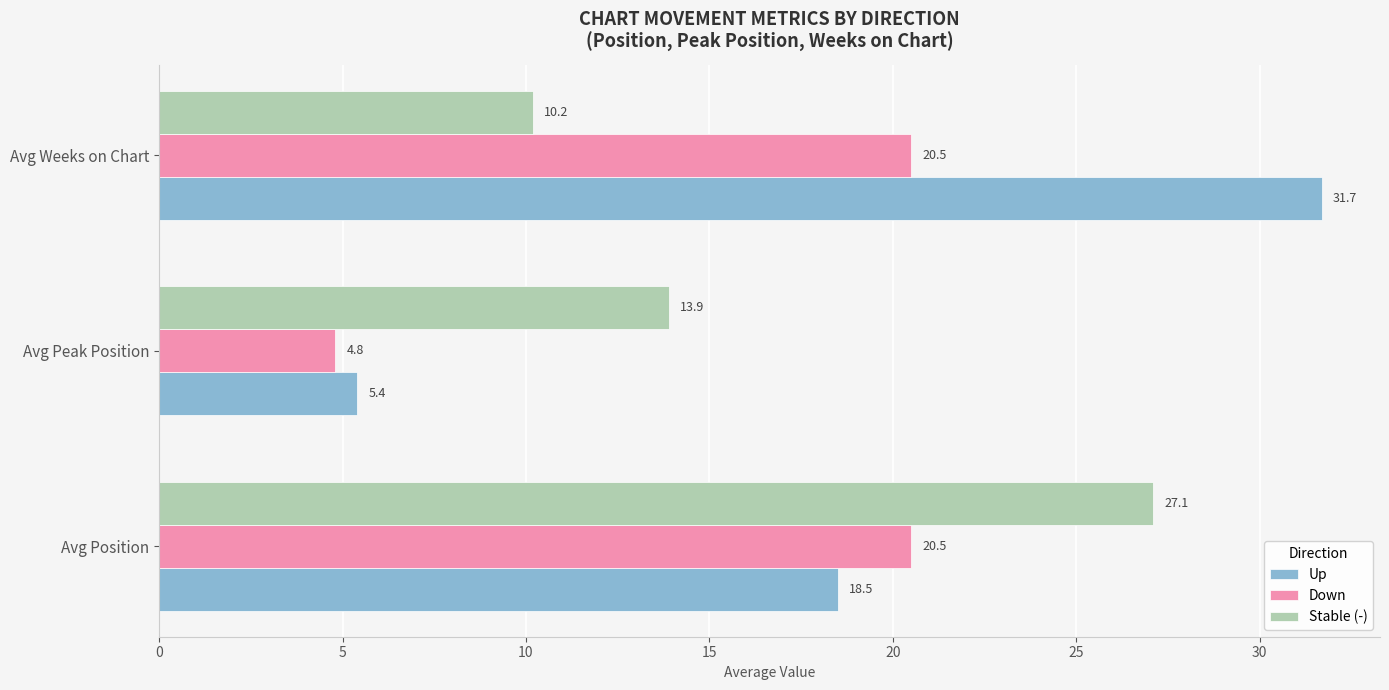

What are all the series names shown in the legend?

Up, Down, Stable (-)